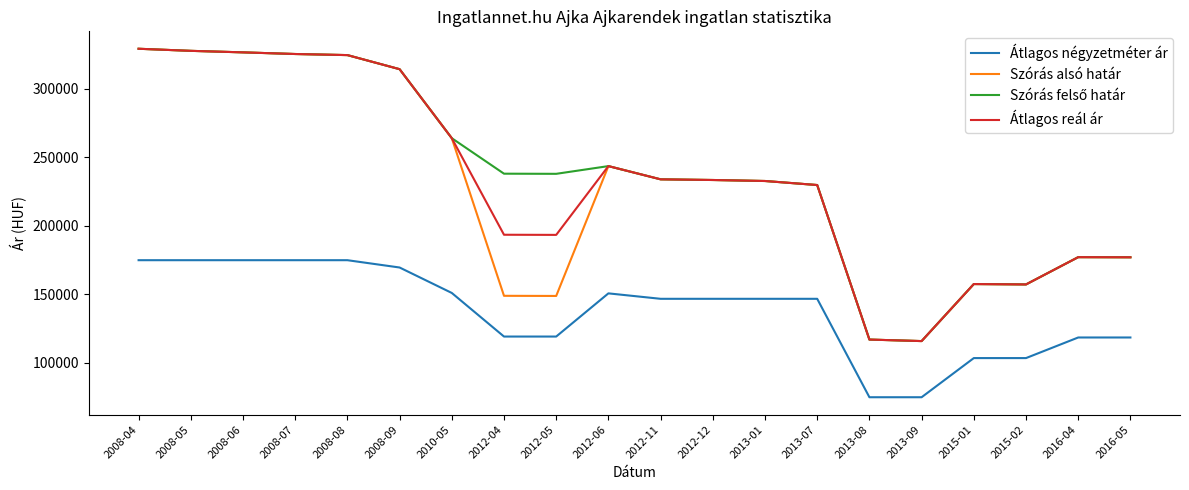

What is the spread (max minus min) of values at 2012-06?

92867